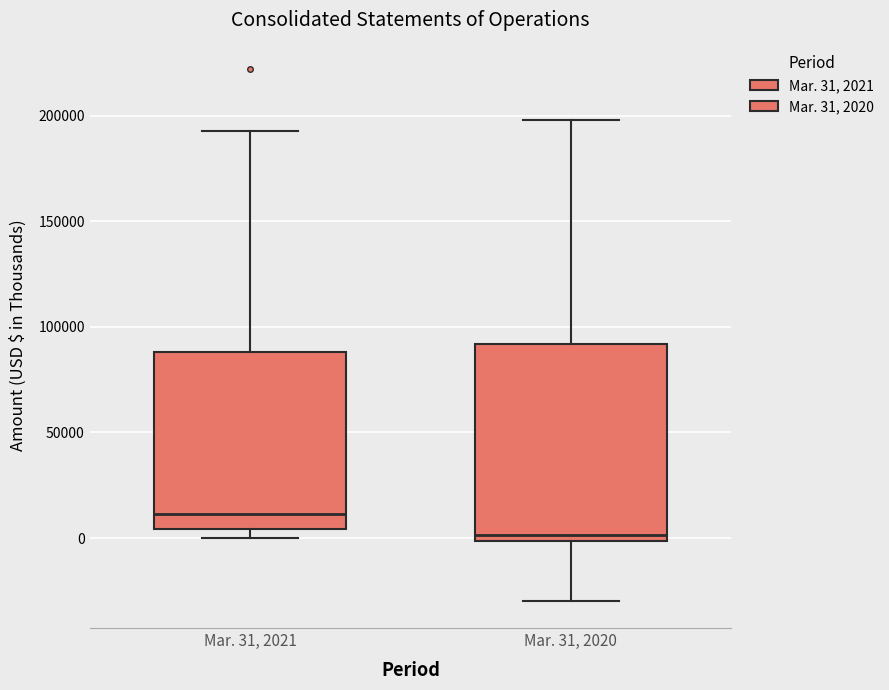

Where does the upper whisker of the box for Mar. 31, 2021 end on the y-axis? The values are not printed on the chart, so give them approximately, as read against the axis.

195000